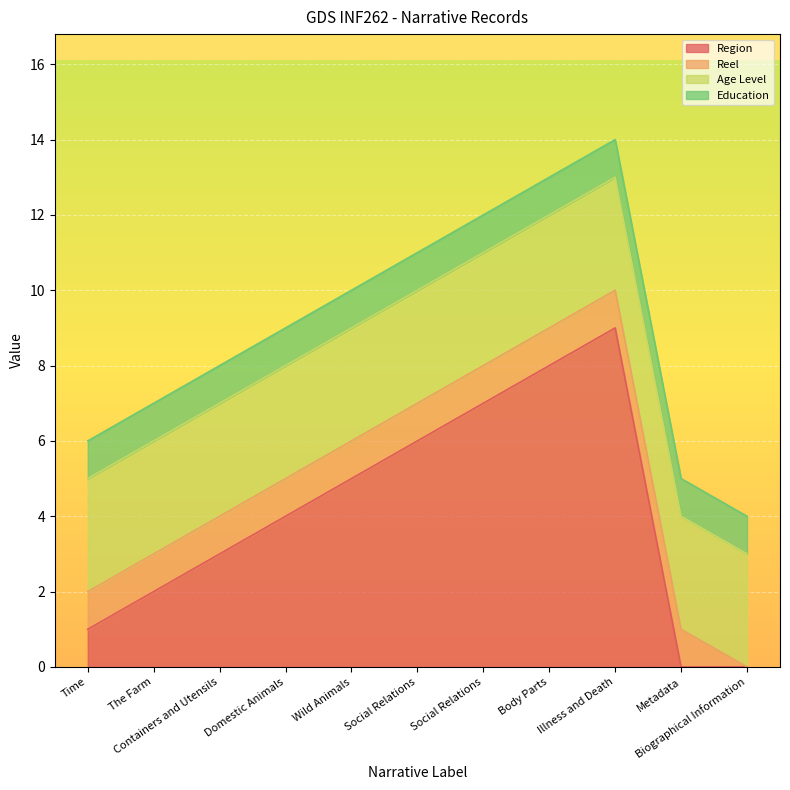

What is the label of the 11th point from the left?

Biographical Information